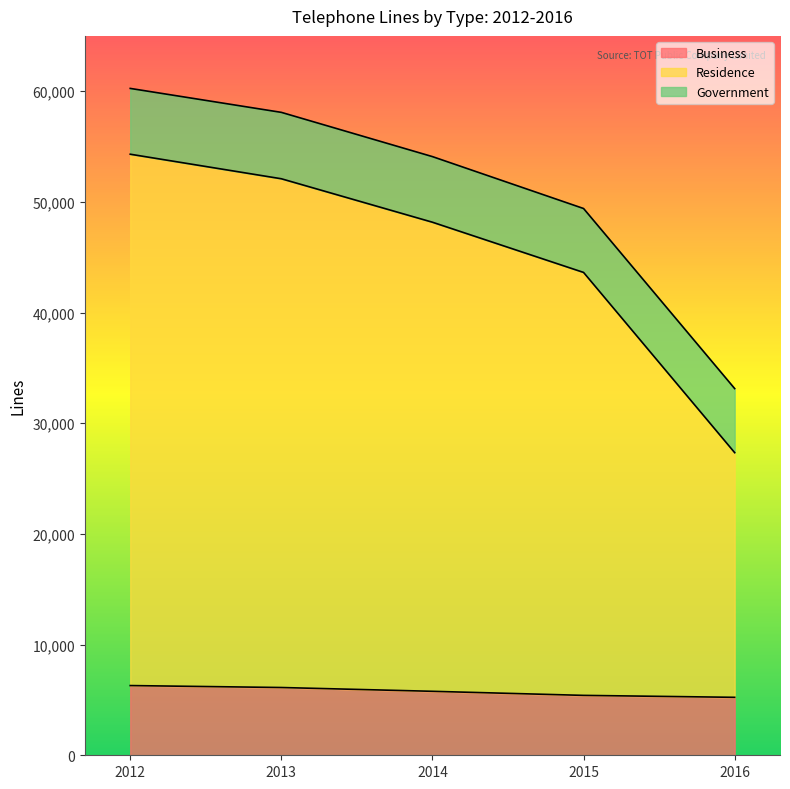

Rank the categories by Business value from lowest to highest.

2016, 2015, 2014, 2013, 2012